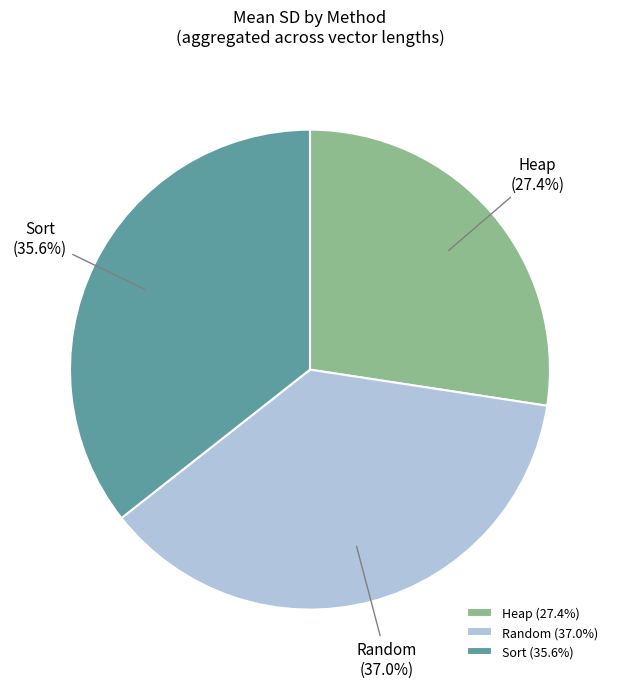

True or false: Heap accounts for 27% of the total.

True